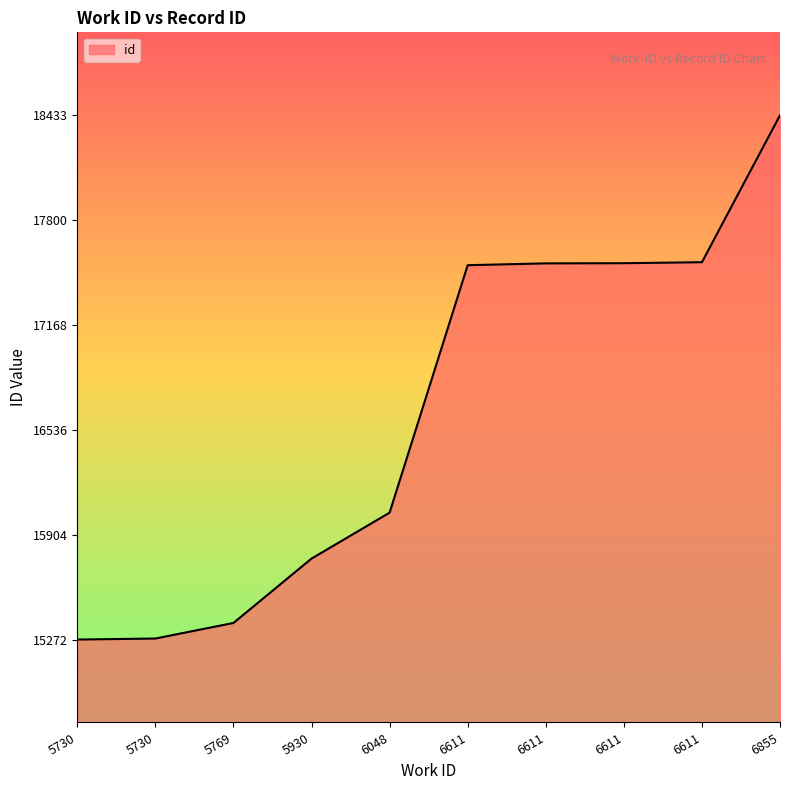

Does the chart have visible grid lines?

No